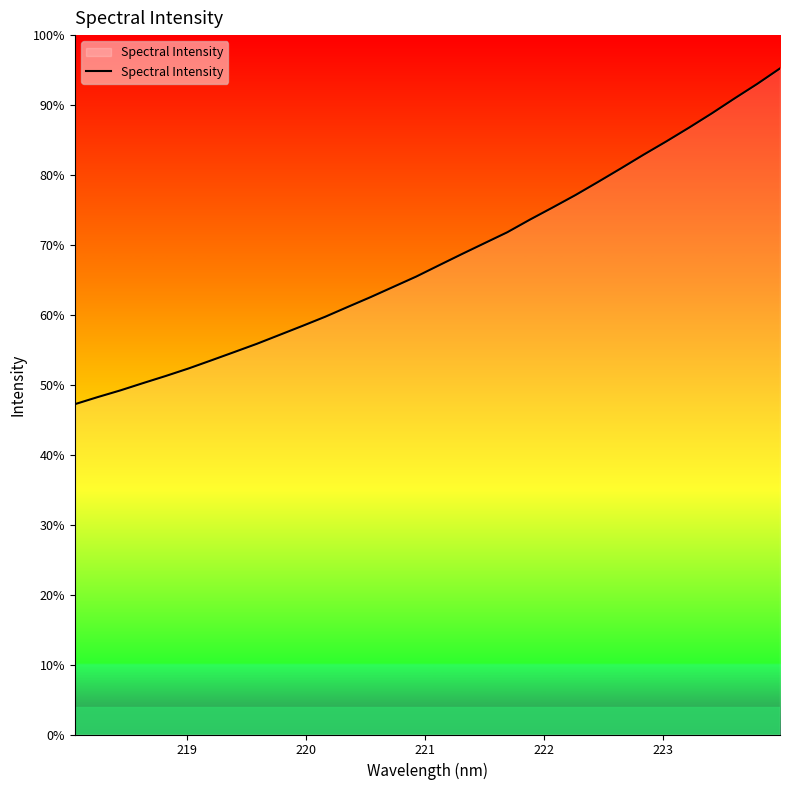

Is this an area chart (filled region under the line)?

Yes